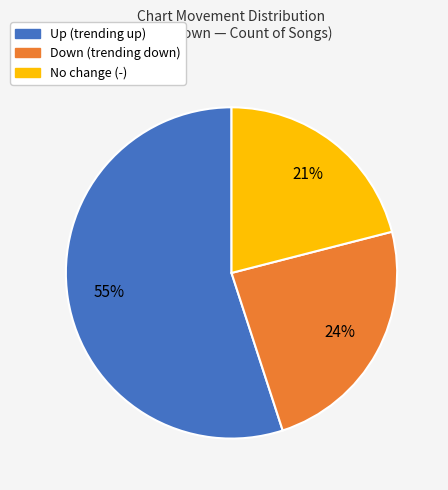

To the nearest percent, what is the average slice percentage?

33%